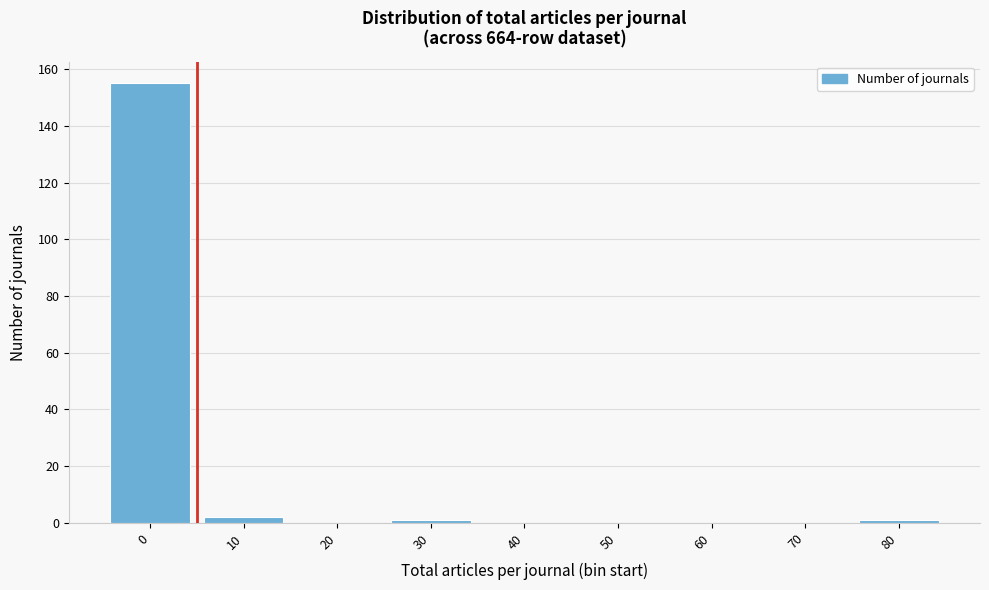

Reading left to right, extract all data points from this chart.

0=155	10=2	20=0	30=1	40=0	50=0	60=0	70=0	80=1